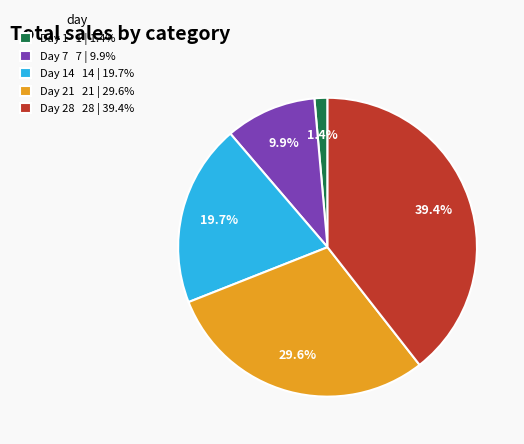

What percentage is NOT represented by Day 21 21 | 29.6%?

70.4%